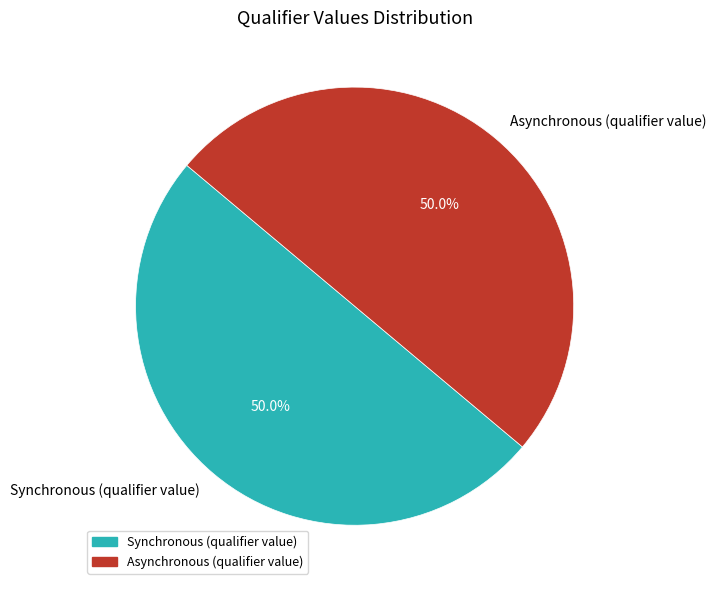

To the nearest percent, what percentage of the pie is Asynchronous (qualifier value)?

50%